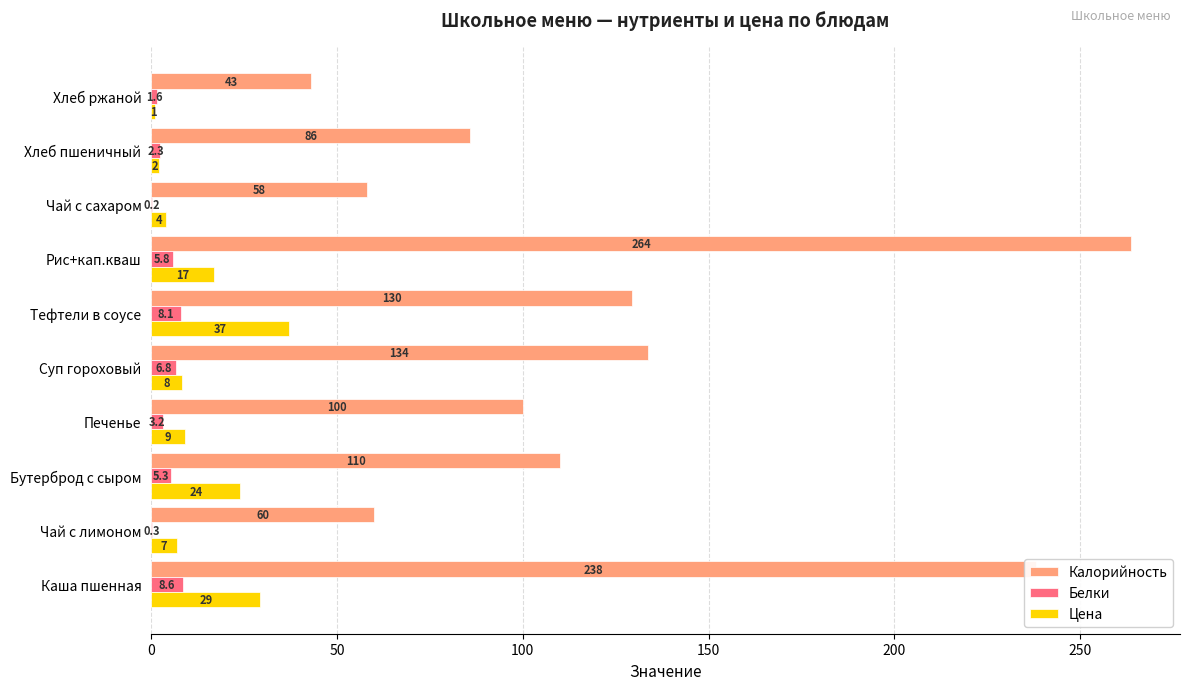

Which label corresponds to the largest value in the chart?

Рис+кап.кваш